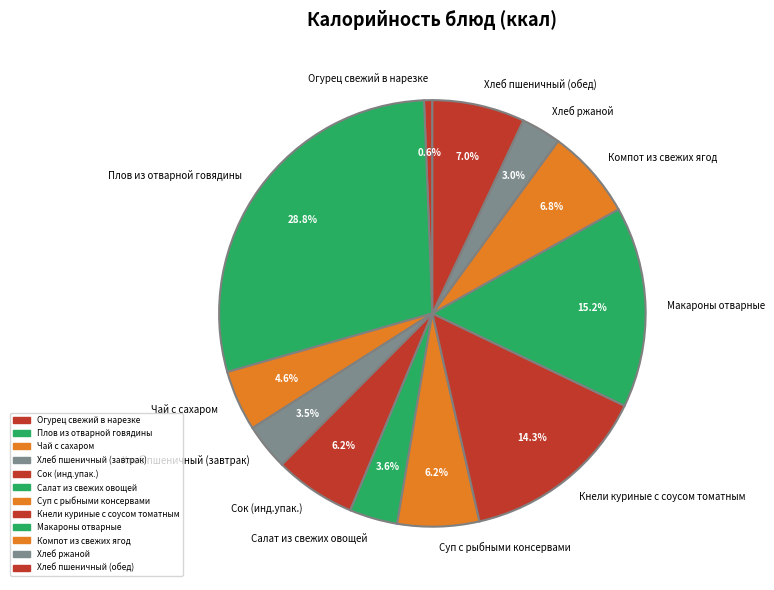

Which category has the biggest portion of the pie?

Плов из отварной говядины